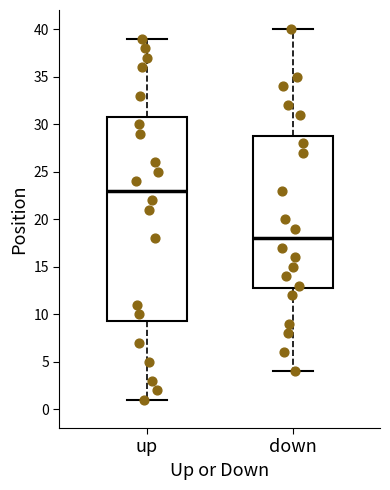

Which box's median line is the highest?

up